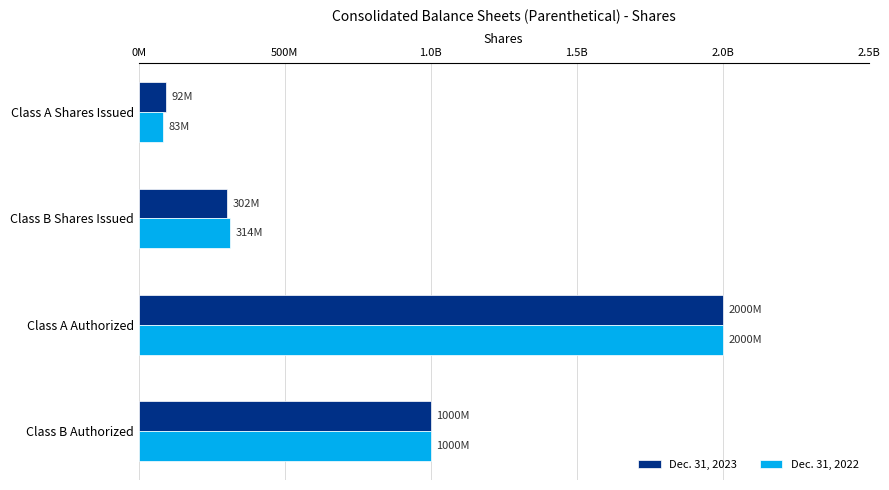

What is the maximum value shown in the chart?

2000000000